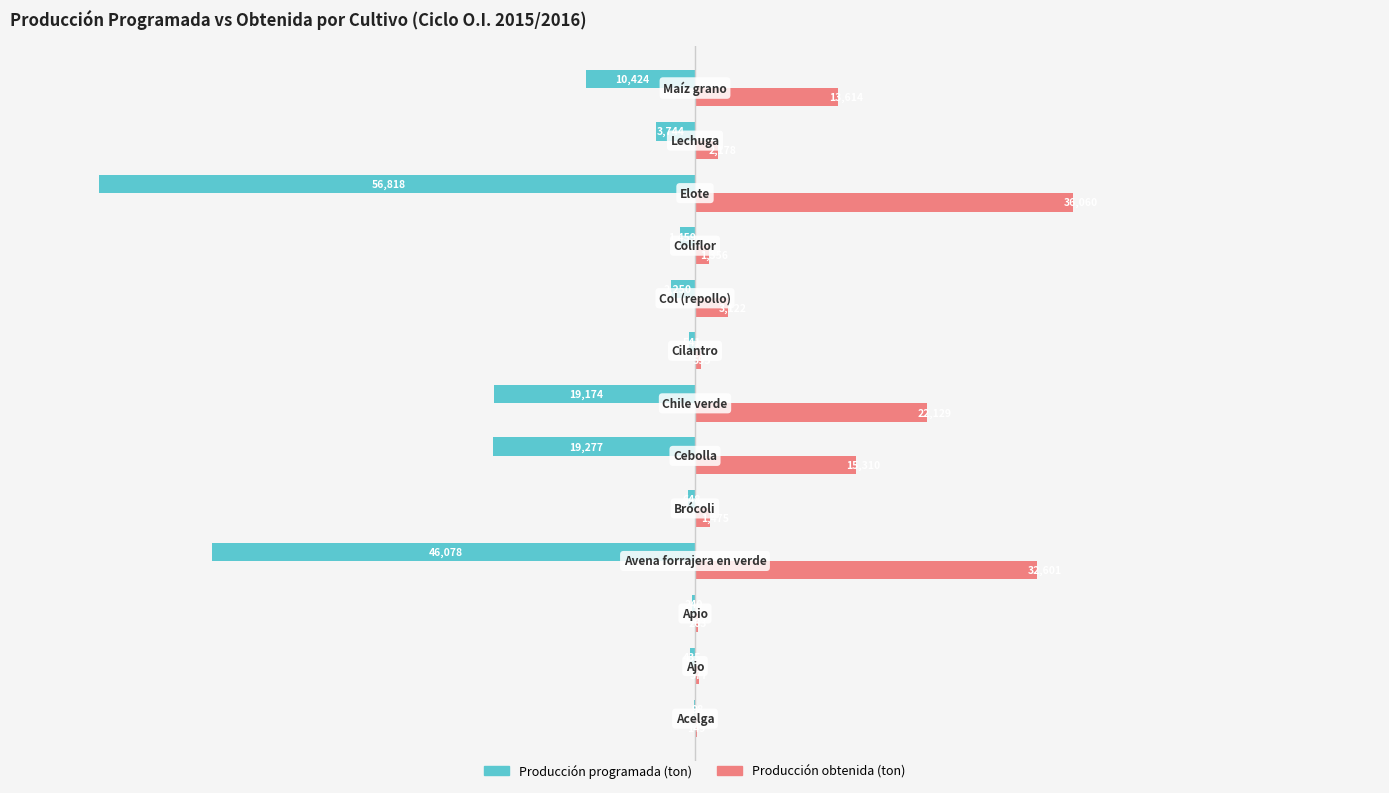

What are all the series names shown in the legend?

Producción programada (ton), Producción obtenida (ton)